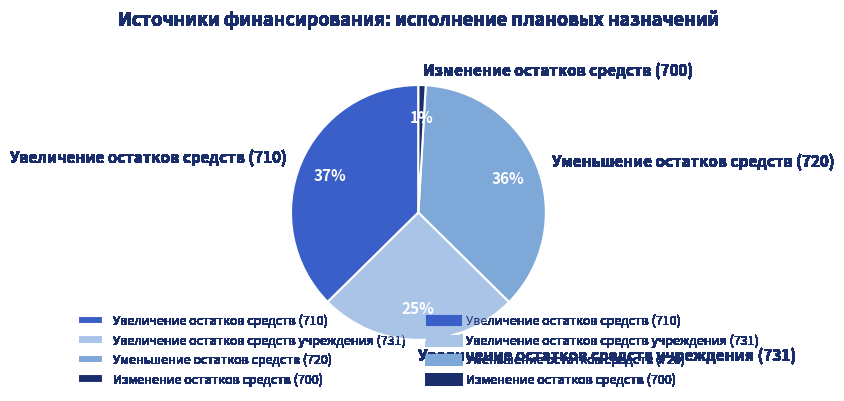

Do Увеличение остатков средств (710) and Уменьшение остатков средств (720) together represent more than half of the pie?

Yes